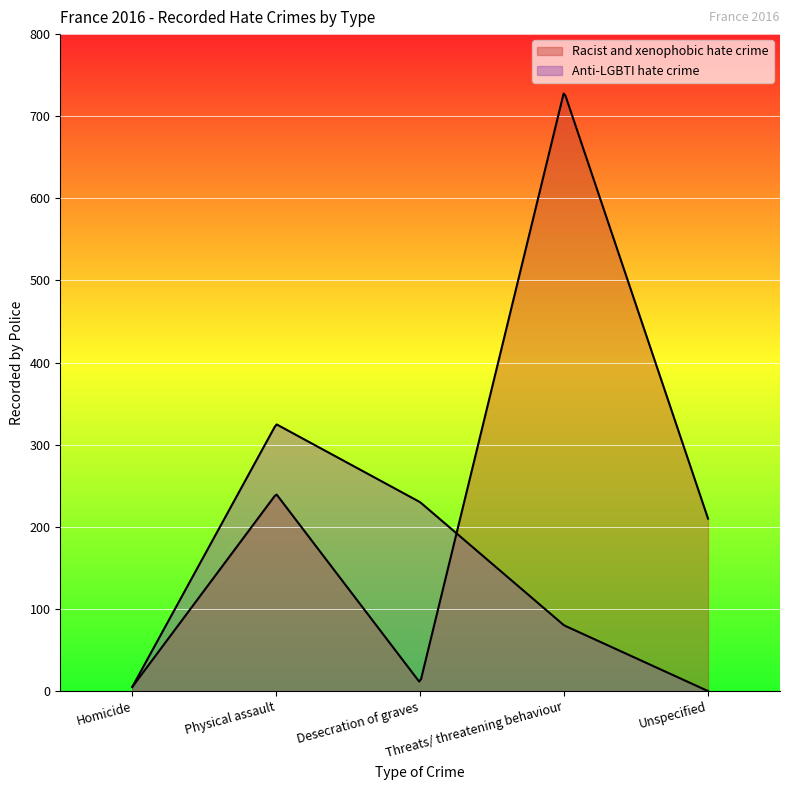

Which series has the largest range (max minus min)?

Racist and xenophobic hate crime